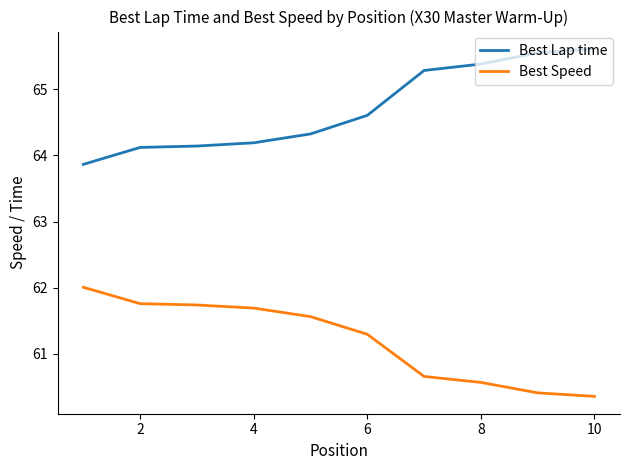

Rank the series by their maximum value, from highest to lowest.

Best Lap time, Best Speed